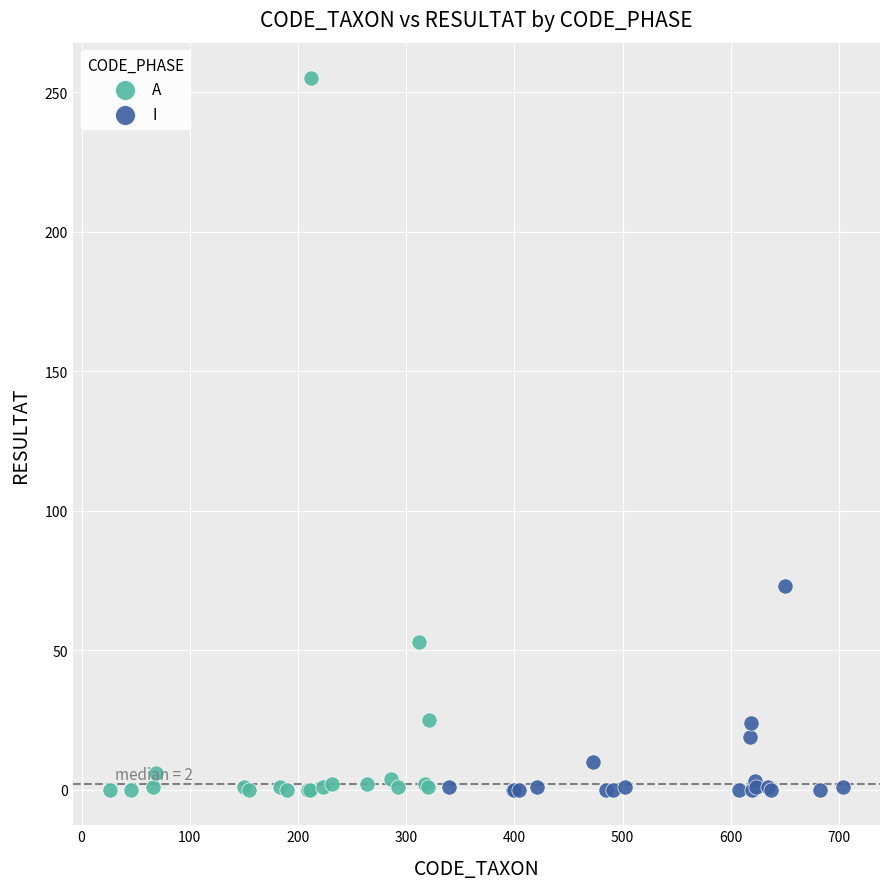

Which series has the largest Y range (max minus min)?

A